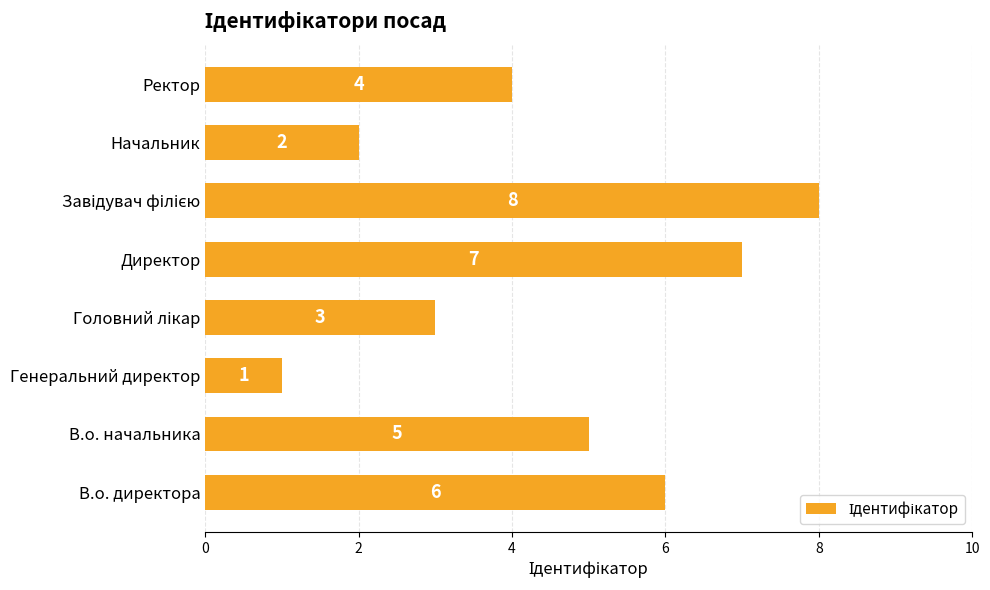

Count the values in the range 3 to 7.

5